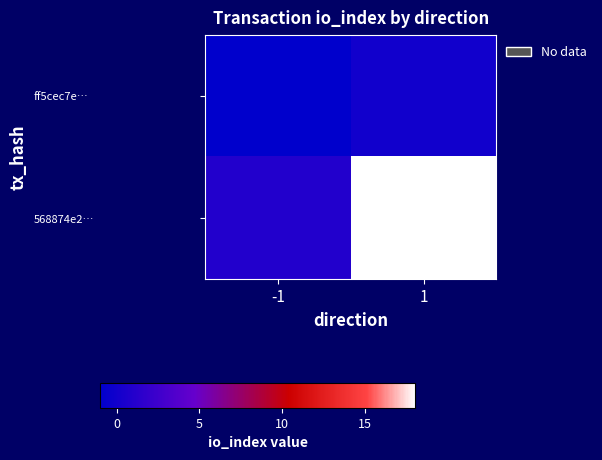

Rank the series by their maximum value, from highest to lowest.

568874e2…, ff5cec7e…